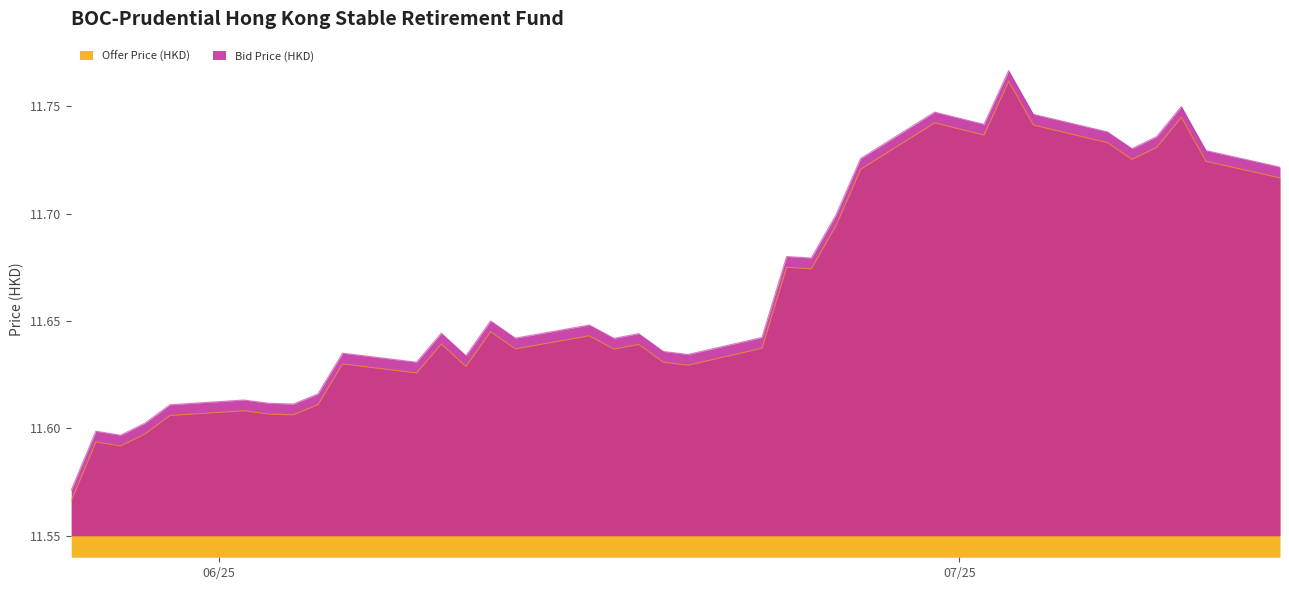

Reading right to left, extract all data points from this chart.

Offer Price (HKD): 2025-07-14=11.7	2025-07-11=11.7	2025-07-10=11.7	2025-07-09=11.7	2025-07-08=11.7	2025-07-07=11.7	2025-07-04=11.7	2025-07-03=11.8	2025-07-02=11.7	2025-06-30=11.7	2025-06-27=11.7	2025-06-26=11.7	2025-06-25=11.7	2025-06-24=11.7	2025-06-23=11.6	2025-06-20=11.6	2025-06-19=11.6	2025-06-18=11.6	2025-06-17=11.6	2025-06-16=11.6	2025-06-13=11.6	2025-06-12=11.6	2025-06-11=11.6	2025-06-10=11.6	2025-06-09=11.6	2025-06-06=11.6	2025-06-05=11.6	2025-06-04=11.6	2025-06-03=11.6	2025-06-02=11.6	2025-05-30=11.6	2025-05-29=11.6	2025-05-28=11.6	2025-05-27=11.6	2025-05-26=11.6
Bid Price (HKD): 2025-07-14=11.7	2025-07-11=11.7	2025-07-10=11.7	2025-07-09=11.7	2025-07-08=11.7	2025-07-07=11.7	2025-07-04=11.7	2025-07-03=11.8	2025-07-02=11.7	2025-06-30=11.7	2025-06-27=11.7	2025-06-26=11.7	2025-06-25=11.7	2025-06-24=11.7	2025-06-23=11.6	2025-06-20=11.6	2025-06-19=11.6	2025-06-18=11.6	2025-06-17=11.6	2025-06-16=11.6	2025-06-13=11.6	2025-06-12=11.7	2025-06-11=11.6	2025-06-10=11.6	2025-06-09=11.6	2025-06-06=11.6	2025-06-05=11.6	2025-06-04=11.6	2025-06-03=11.6	2025-06-02=11.6	2025-05-30=11.6	2025-05-29=11.6	2025-05-28=11.6	2025-05-27=11.6	2025-05-26=11.6